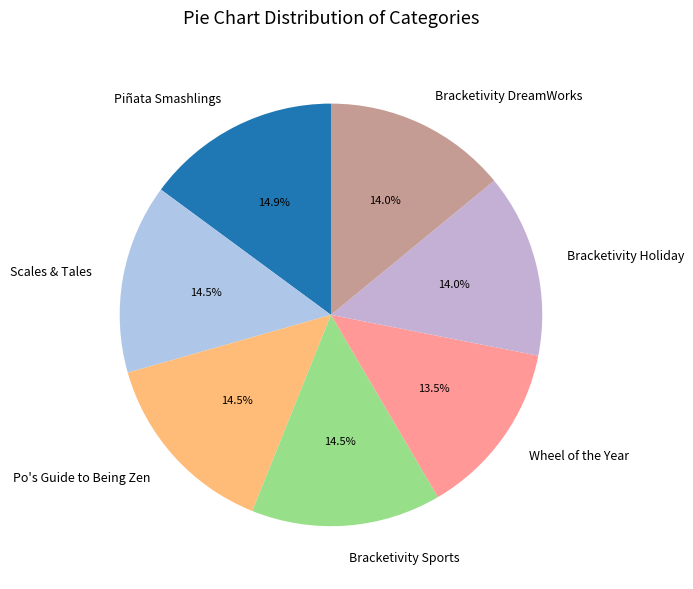

Which category has the smallest portion of the pie?

Wheel of the Year